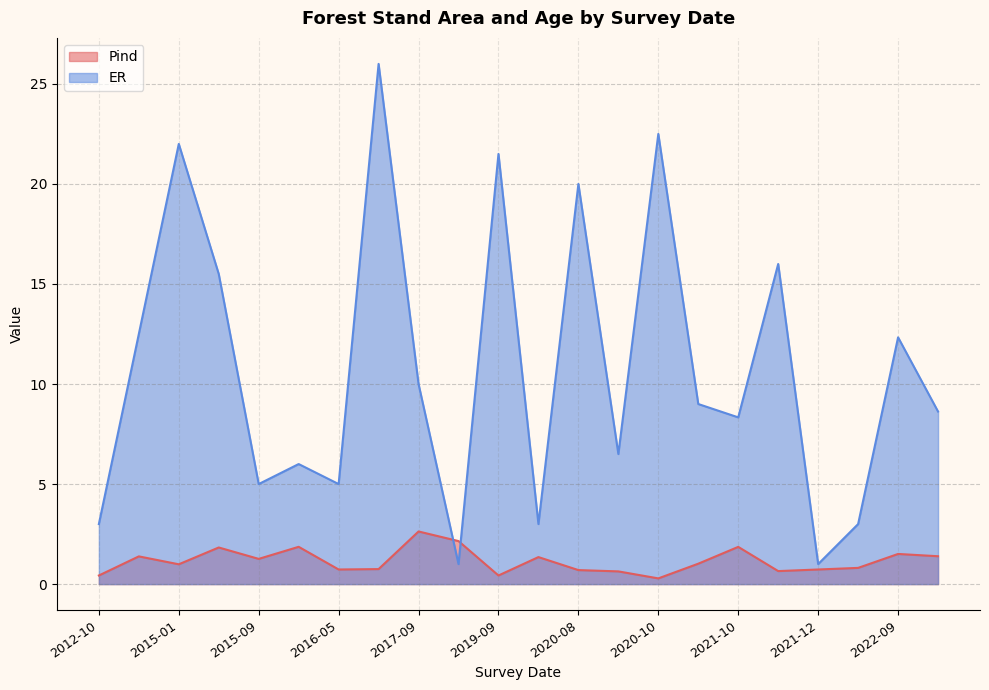

Rank the series by their maximum value, from lowest to highest.

Pind, ER